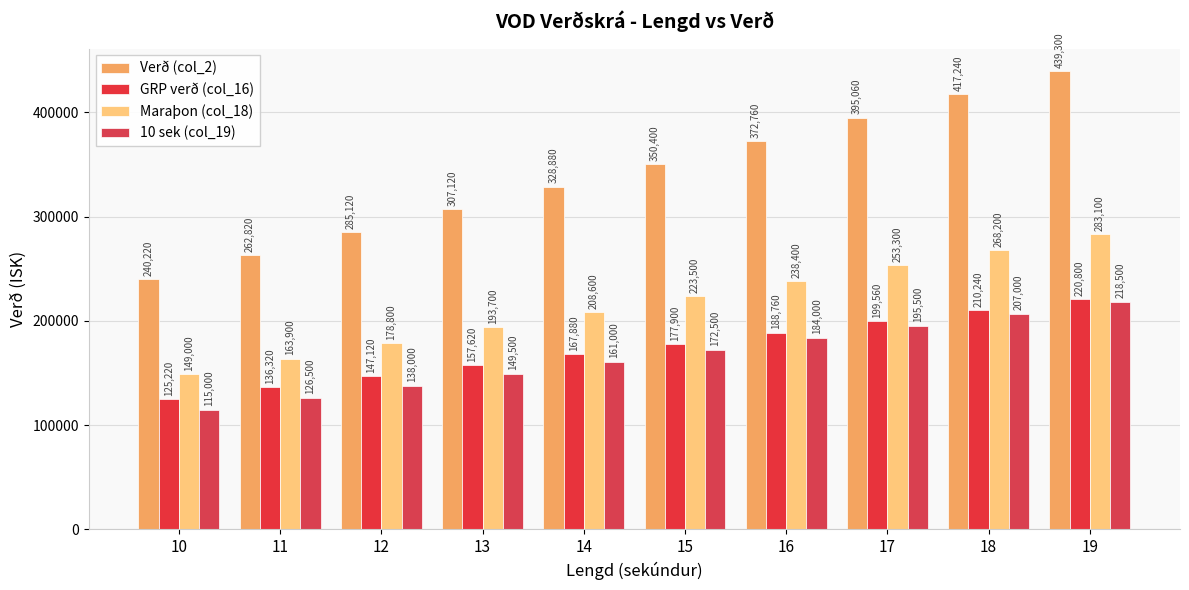

What is the sum of the 10 sek (col_19) values at 16 and 14?

345000